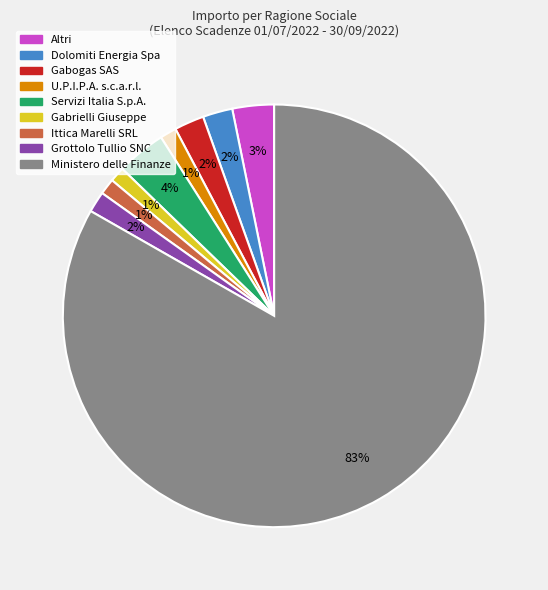

To the nearest percent, what is the average slice percentage?

11%